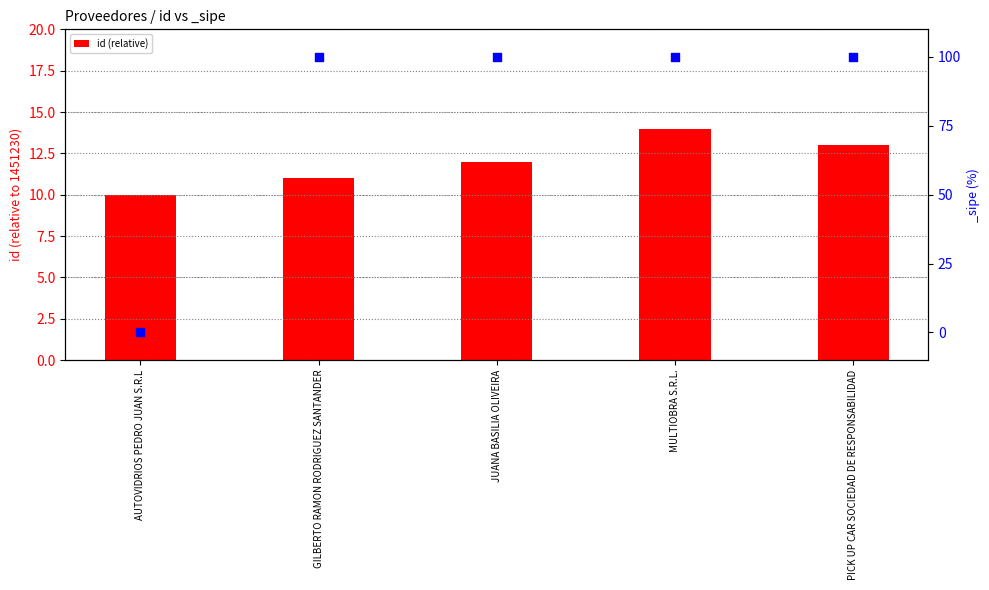

Approximately how many times larger is the value at MULTIOBRA S.R.L. compared to JUANA BASILIA OLIVEIRA?

1.2